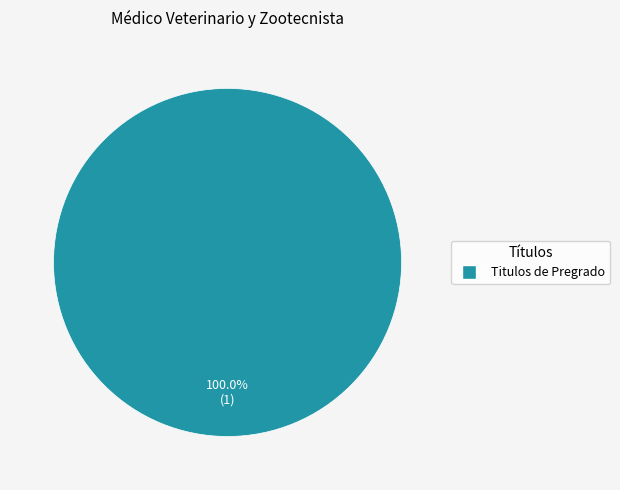

Rank the categories by value from highest to lowest.

Titulos de Pregrado